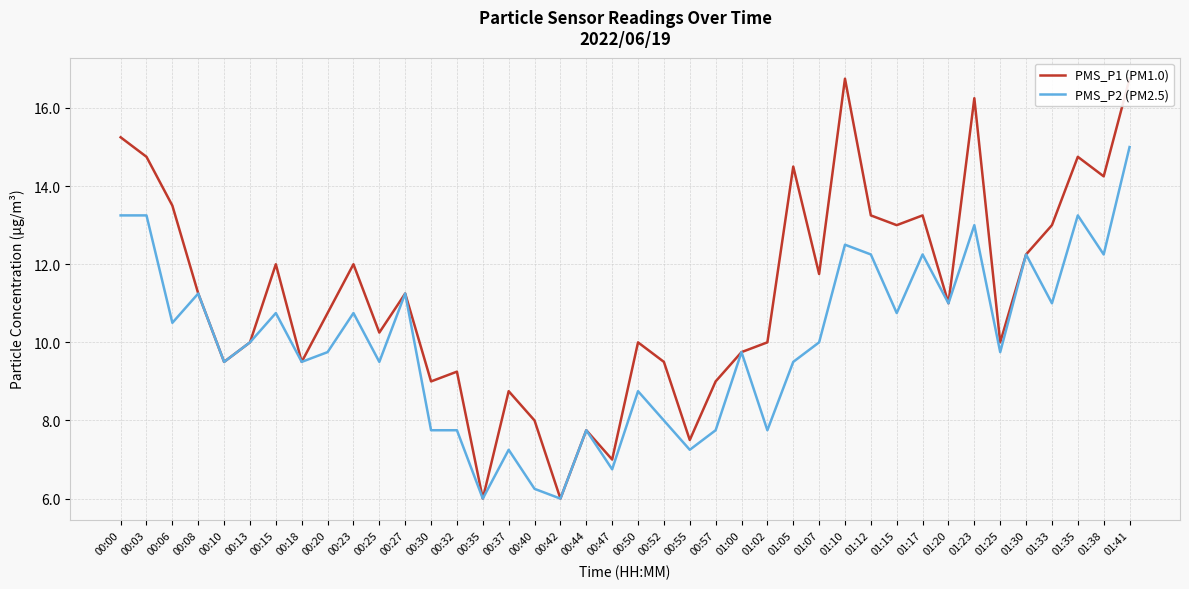

What is the total value across all series at 00:35?

12.0